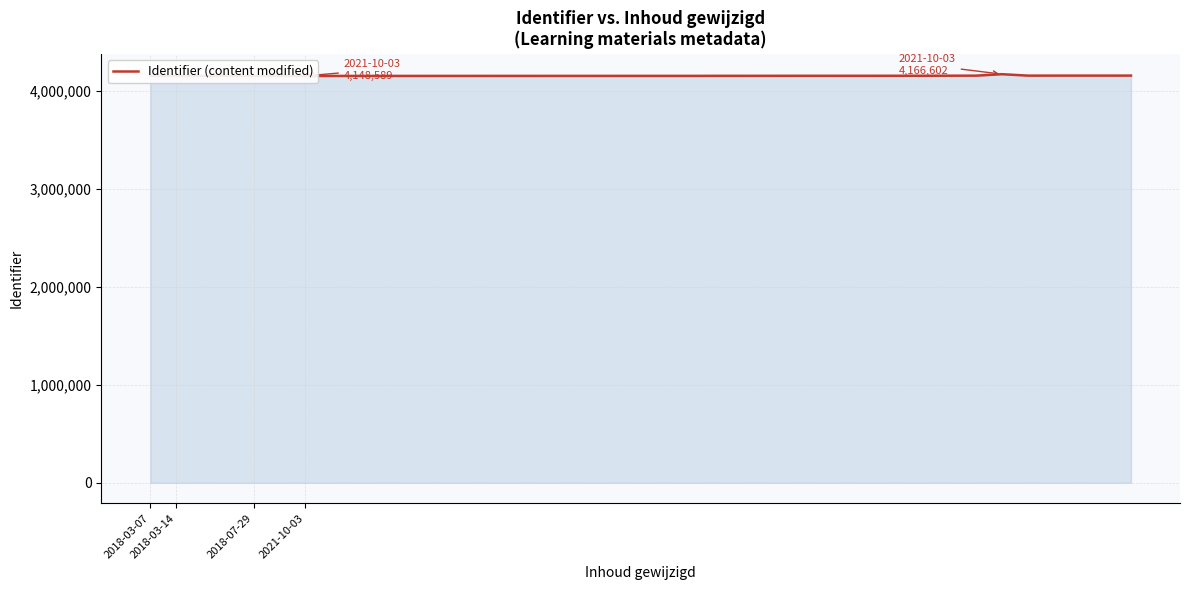

The chart shows a value of 4150232 at 28. True or false?

True